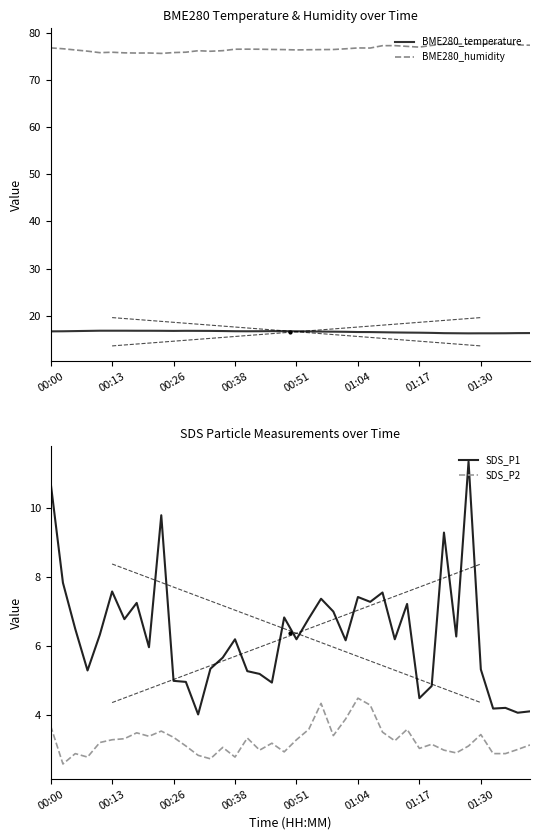

What is the difference between the maximum and minimum values in the SDS_P1 series?

7.3